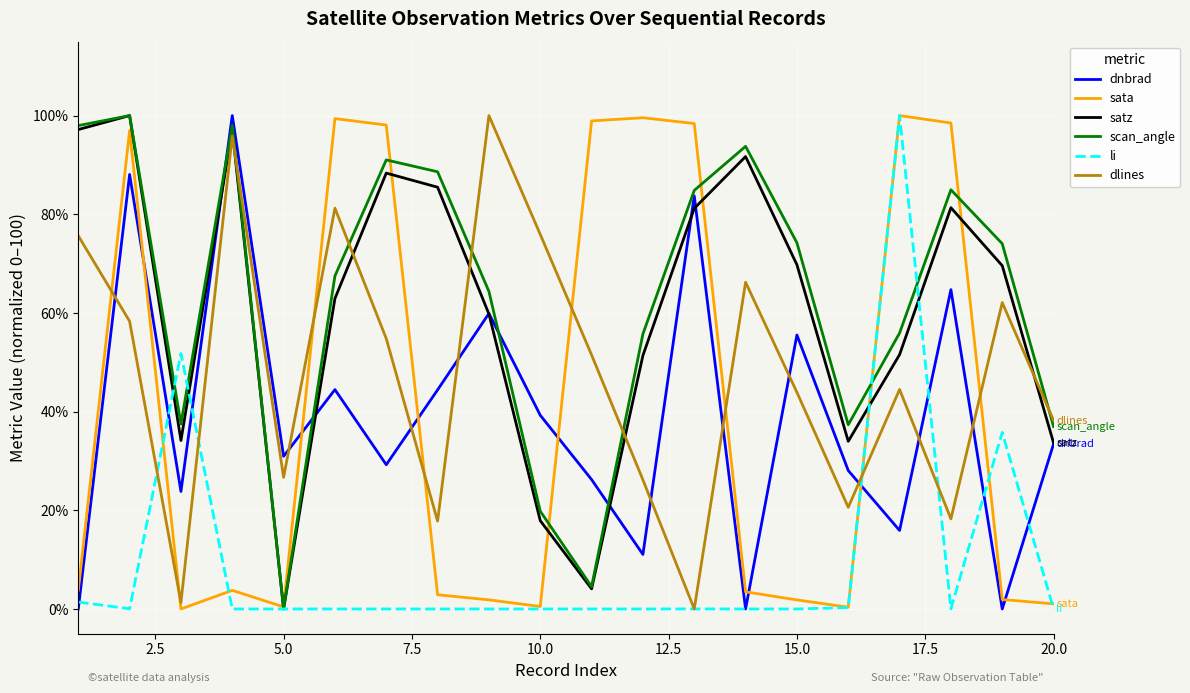

What is the greatest value displayed?

100.0